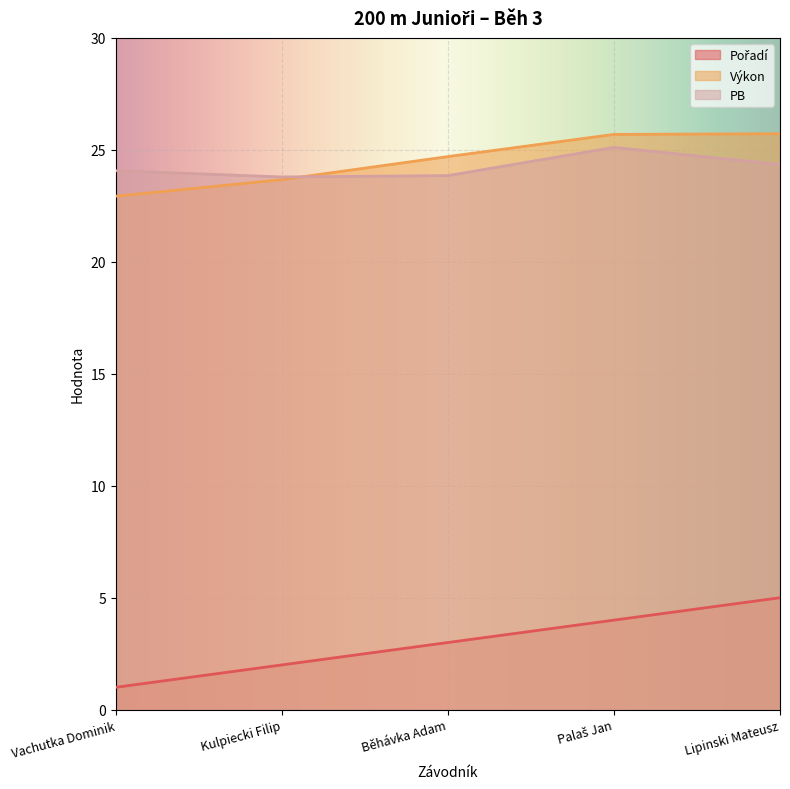

Which series has the largest range (max minus min)?

Pořadí